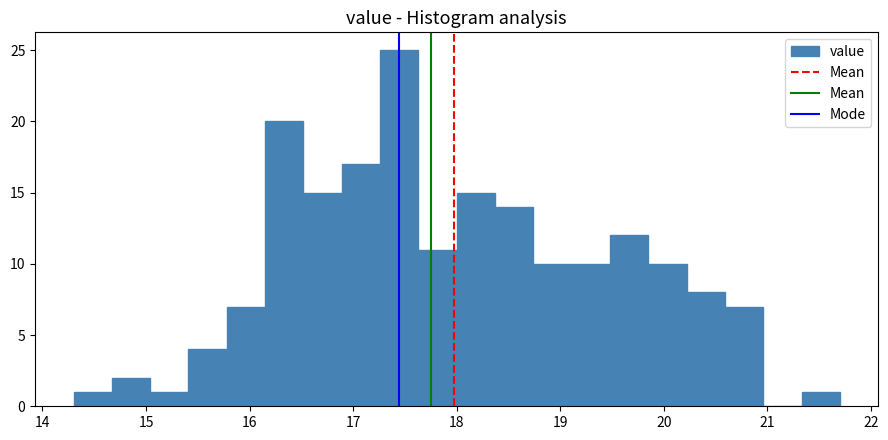

Around what value on the x-axis is the tallest bar? Give the approximate position of its centre, as read against the axis.

17.4